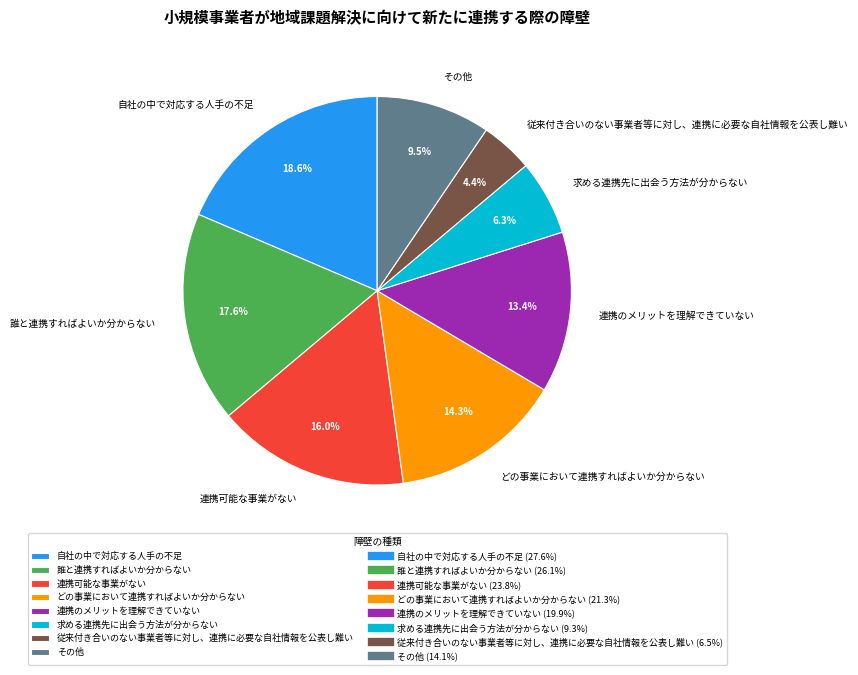

To the nearest percent, what is the average slice percentage?

12%